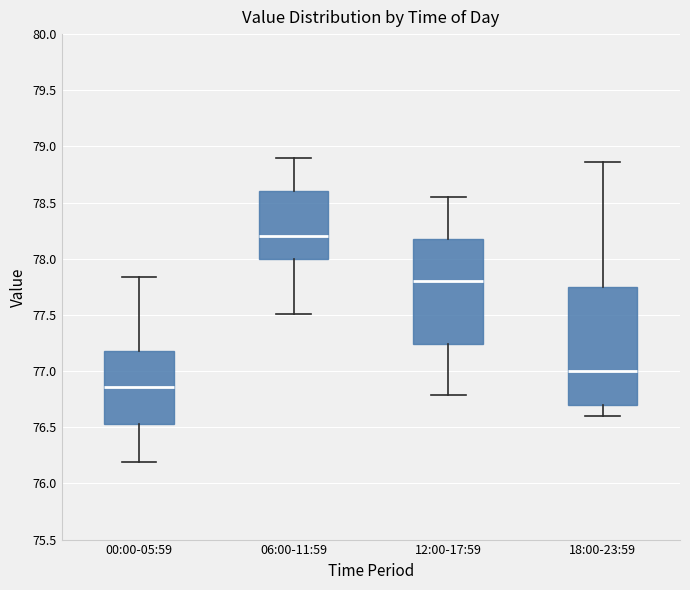

Reading left to right, transcribe this box plot: for each box, give where its median line is, the range the box spans, and where its two whiskers end, as read against the y-axis. The values are not printed on the chart, so give them approximately, as read against the axis.

00:00-05:59: median 76.85, box 76.55 to 77.20, whiskers 76.20 to 77.85
06:00-11:59: median 78.20, box 78.00 to 78.60, whiskers 77.50 to 78.90
12:00-17:59: median 77.80, box 77.25 to 78.20, whiskers 76.80 to 78.55
18:00-23:59: median 77.00, box 76.70 to 77.75, whiskers 76.60 to 78.85